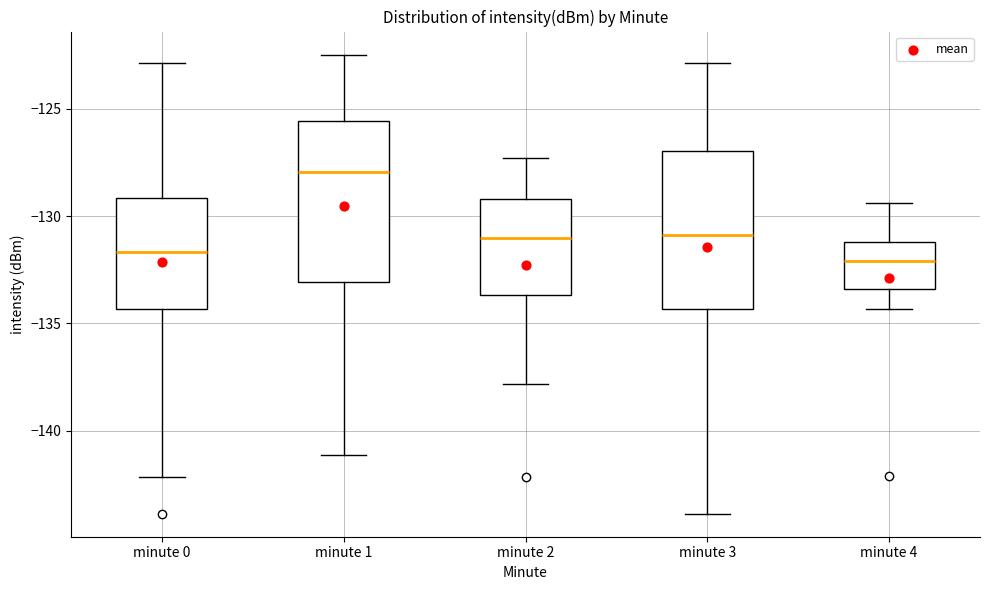

Where does the upper whisker of the box for minute 2 end on the y-axis? The values are not printed on the chart, so give them approximately, as read against the axis.

-127.5